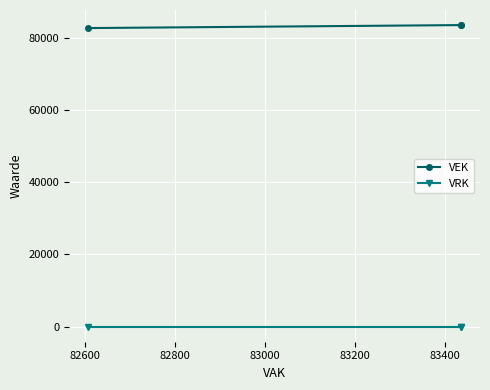

True or false: VEK has a value of 22792 at 82600.

False